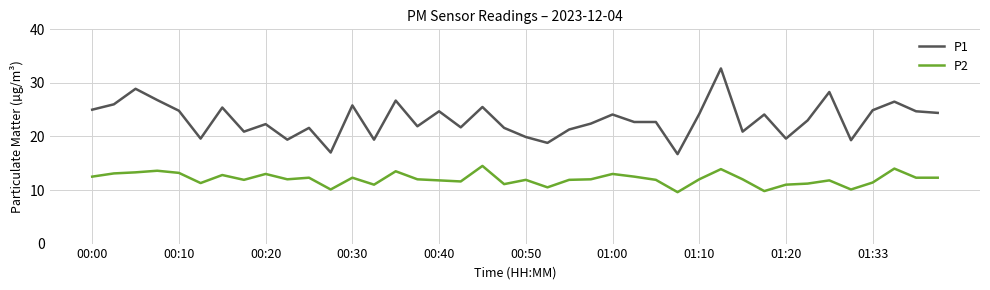

What is the maximum value shown in the chart?

32.7